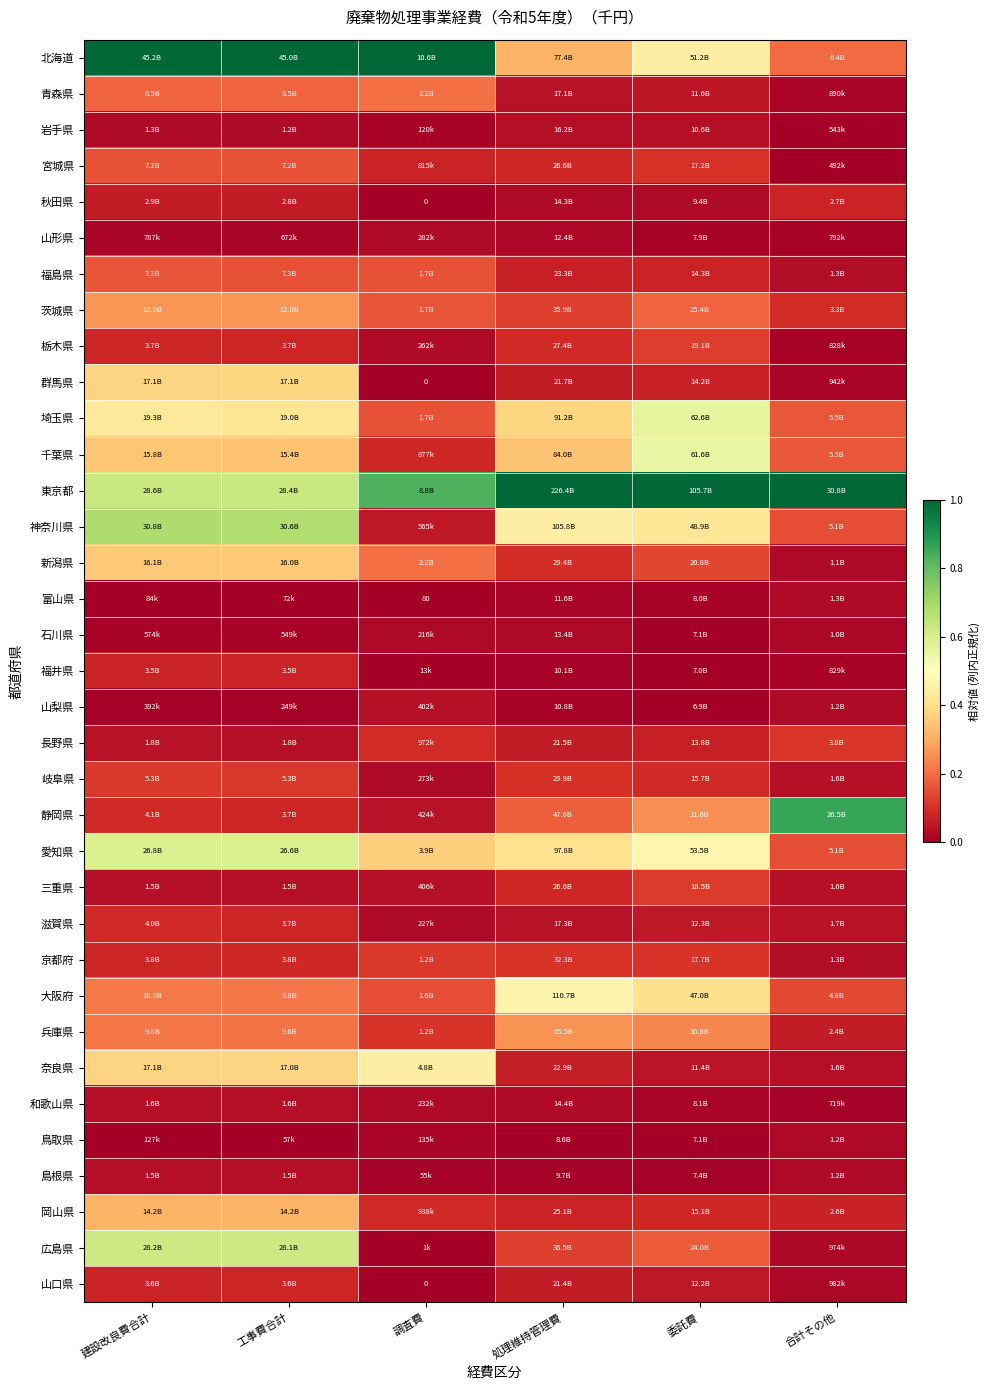

What is the total value across all series at 建設改良費合計?

7.8